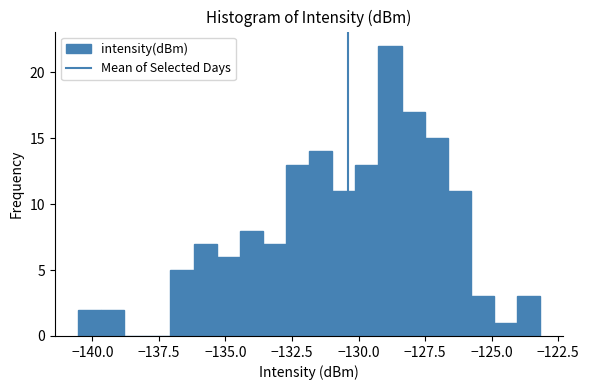

Around what value on the x-axis is the tallest bar? Give the approximate position of its centre, as read against the axis.

-129.0